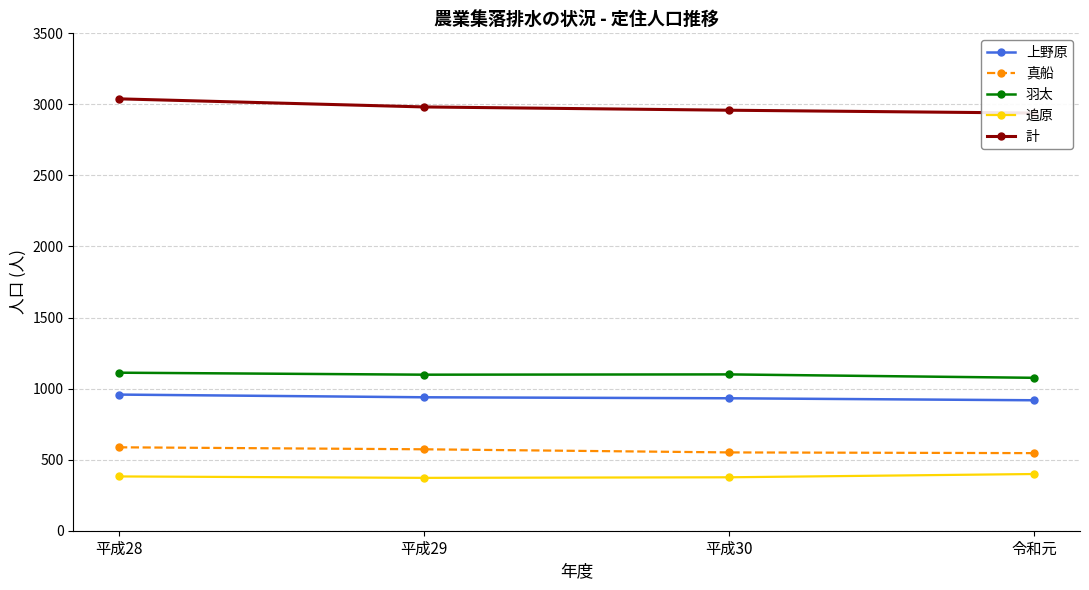

How many lines are shown in the chart?

5